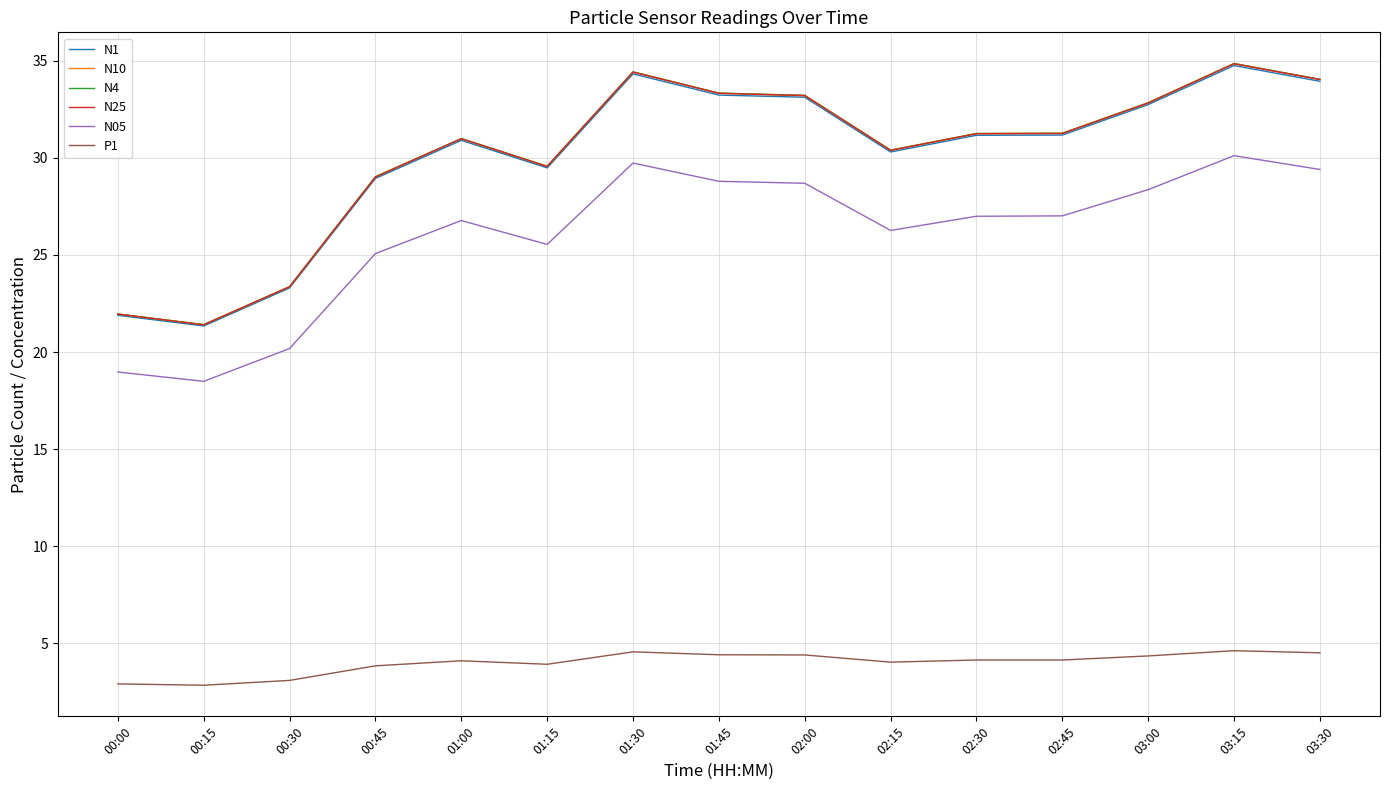

The value of N05 at 01:45 is 28.8. True or false?

True